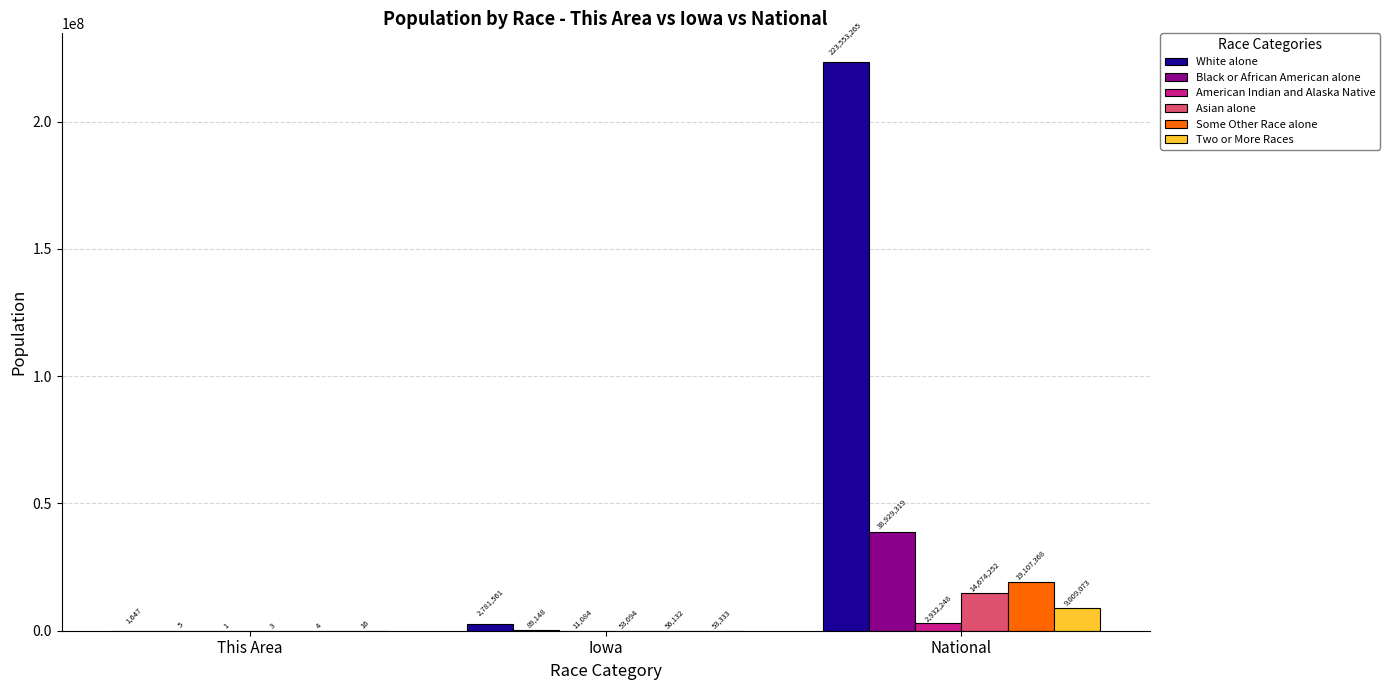

How many groups of bars are there?

3